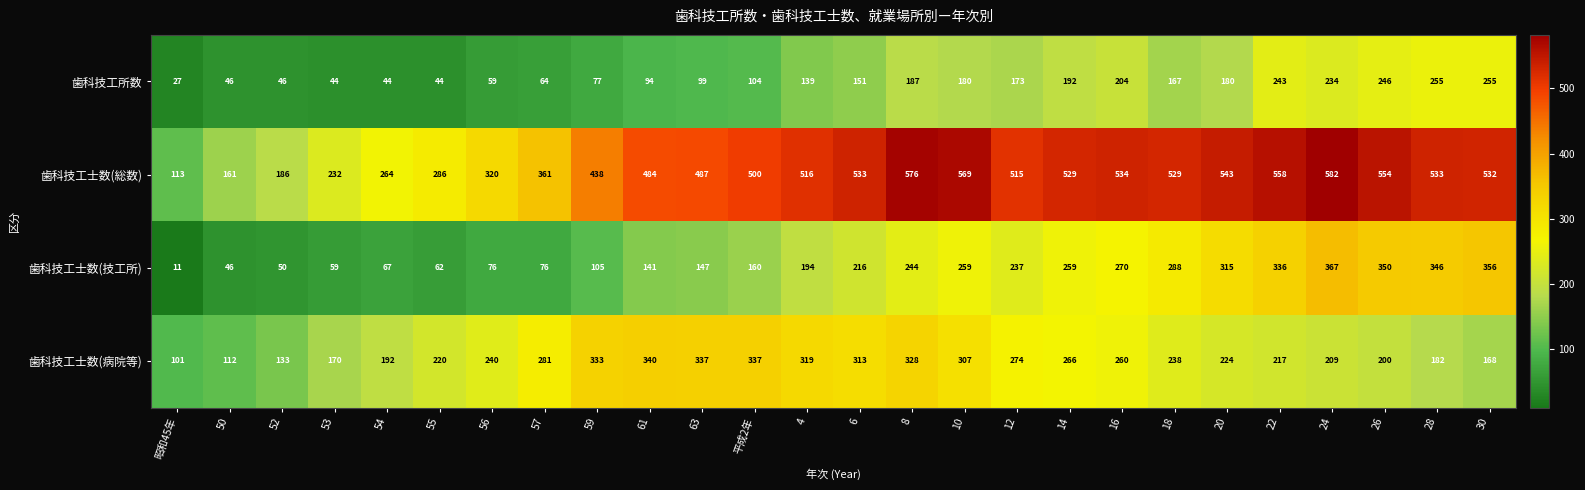

At which label is 歯科技工士数(技工所) closest to 189?

4